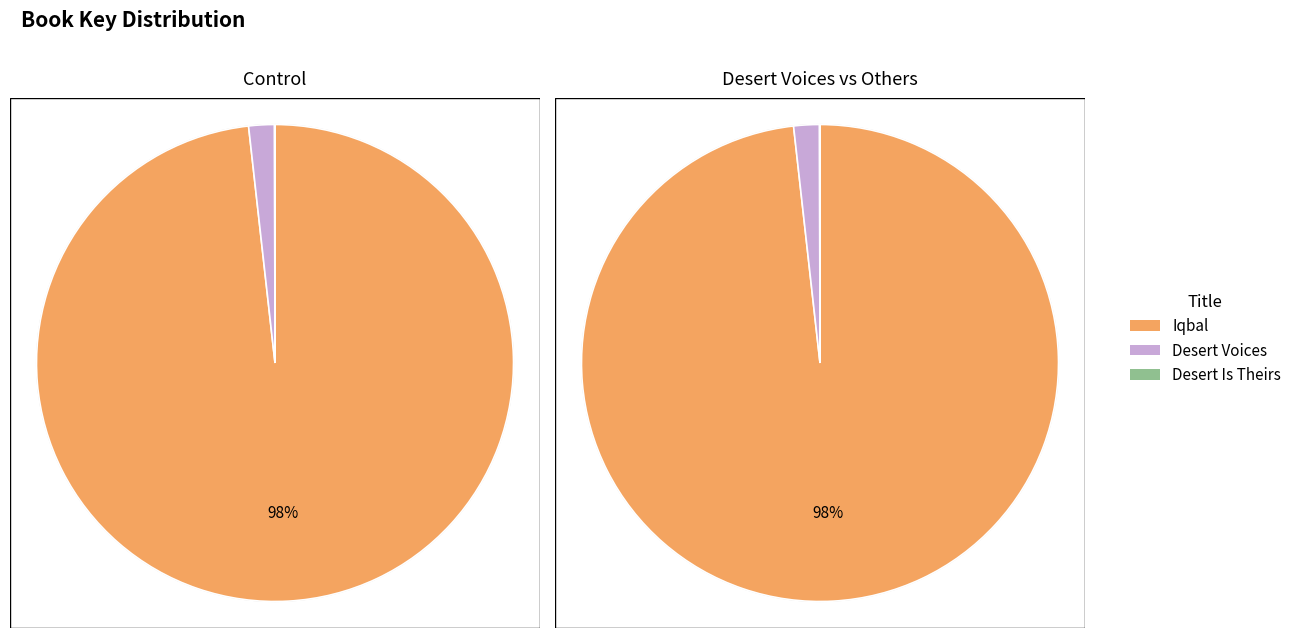

To the nearest percent, what percentage of the pie is Iqbal?

98%